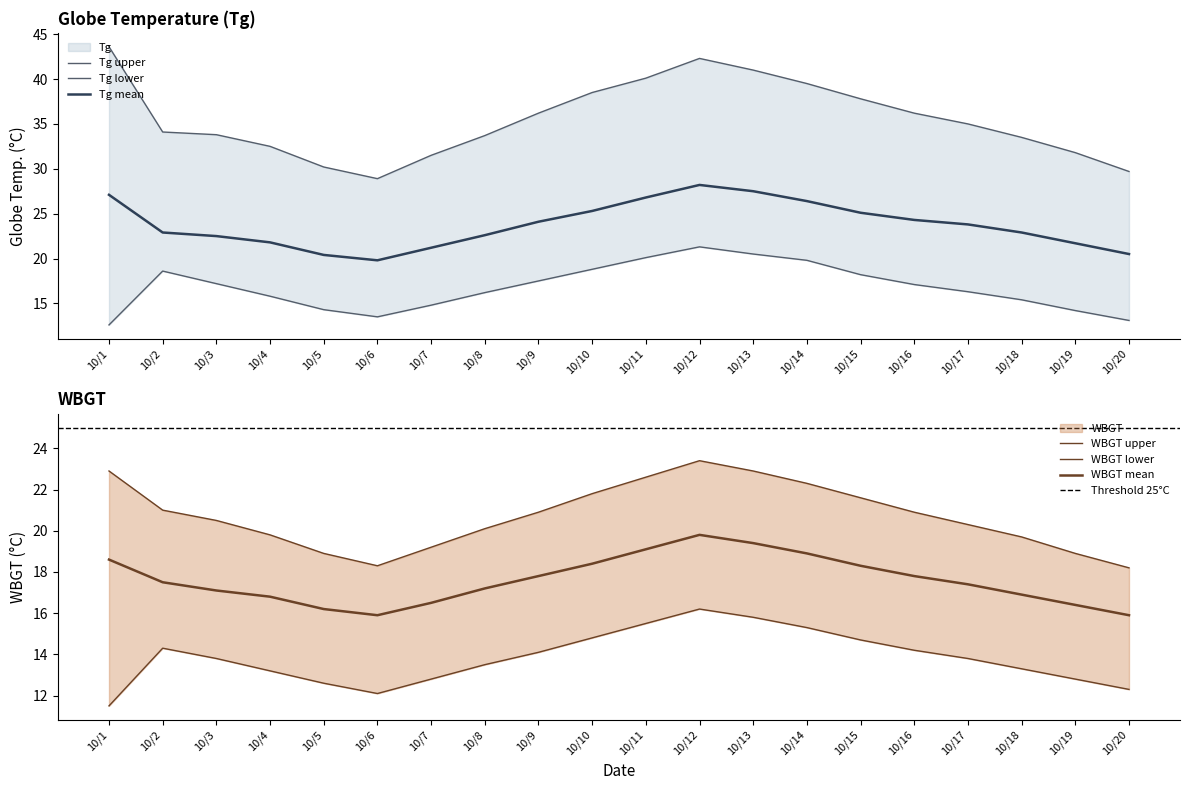

What is the average value of the Tg_mean series?

23.7